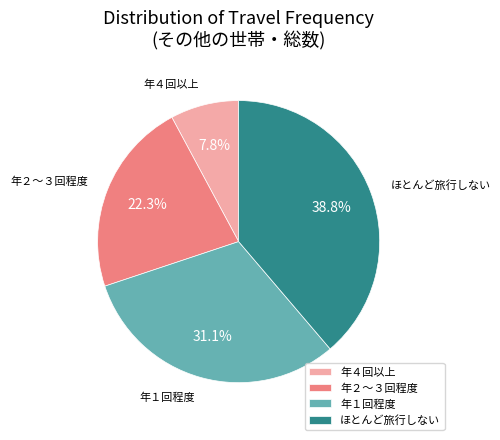

Rank the categories by value from lowest to highest.

年４回以上, 年２～３回程度, 年１回程度, ほとんど旅行しない